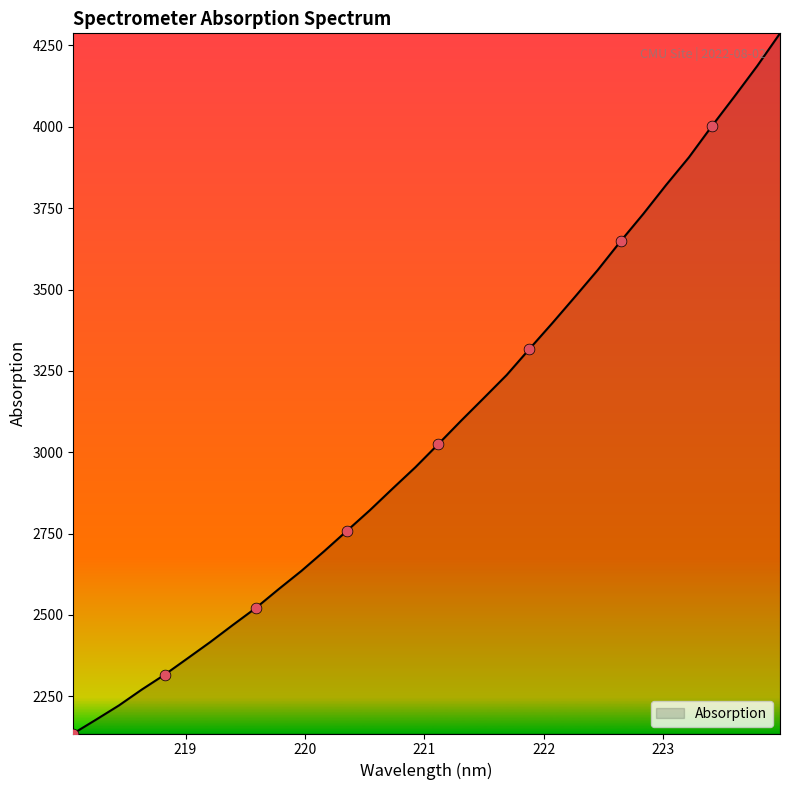

What is the minimum value shown in the chart?

2135.9